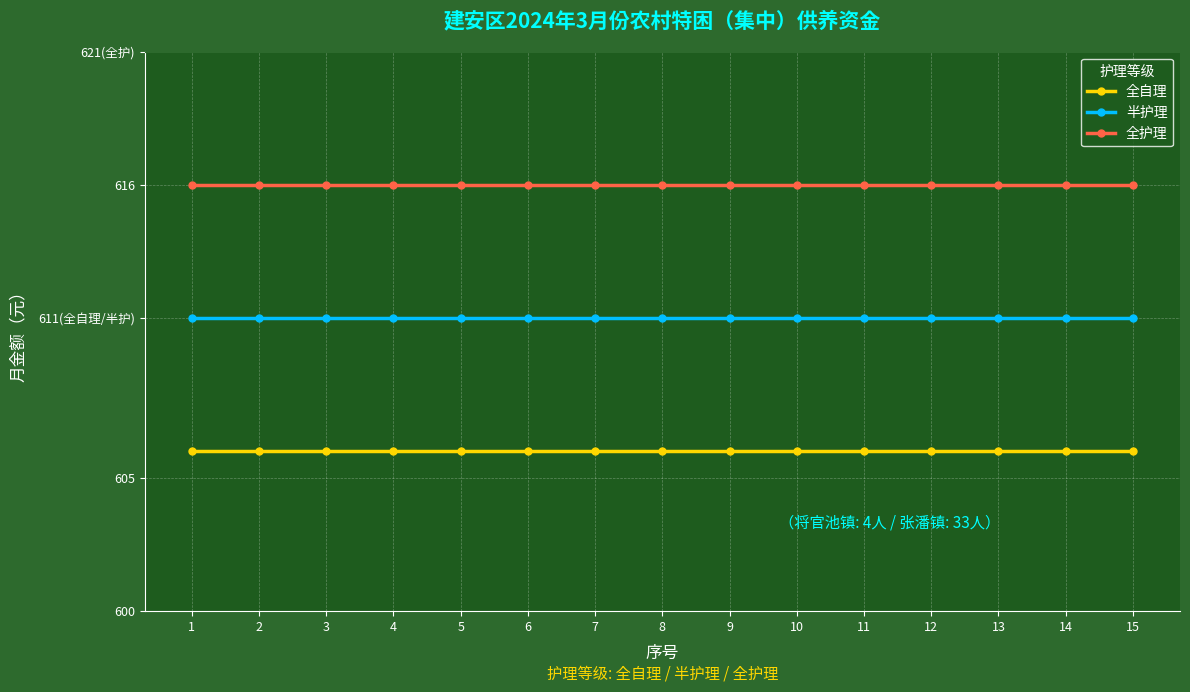

At which category does the chart reach its peak across all series?

1